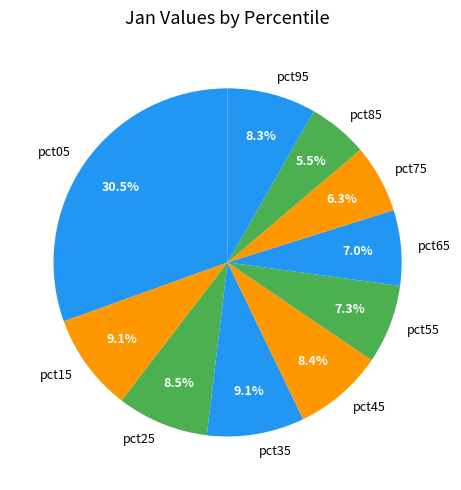

Which has a higher value, pct05 or pct75?

pct05